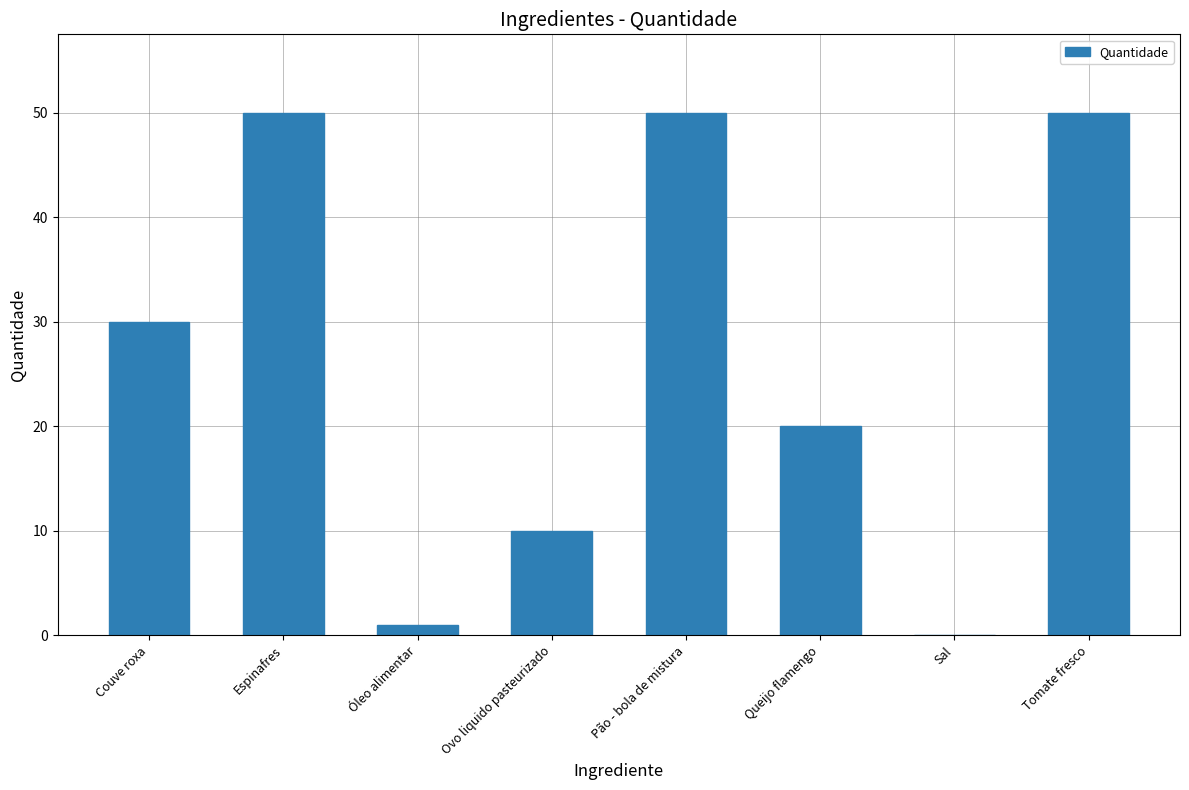

True or false: the data shows 50.0 at Tomate fresco.

True